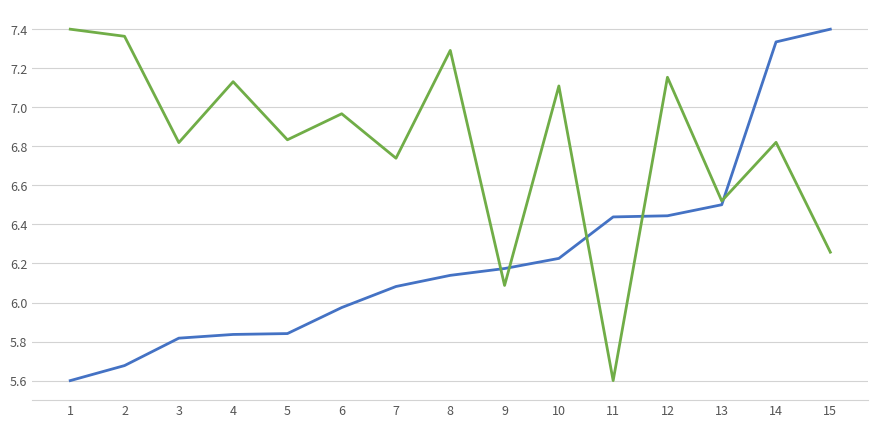

What is the total value across all series at 9?

12.3